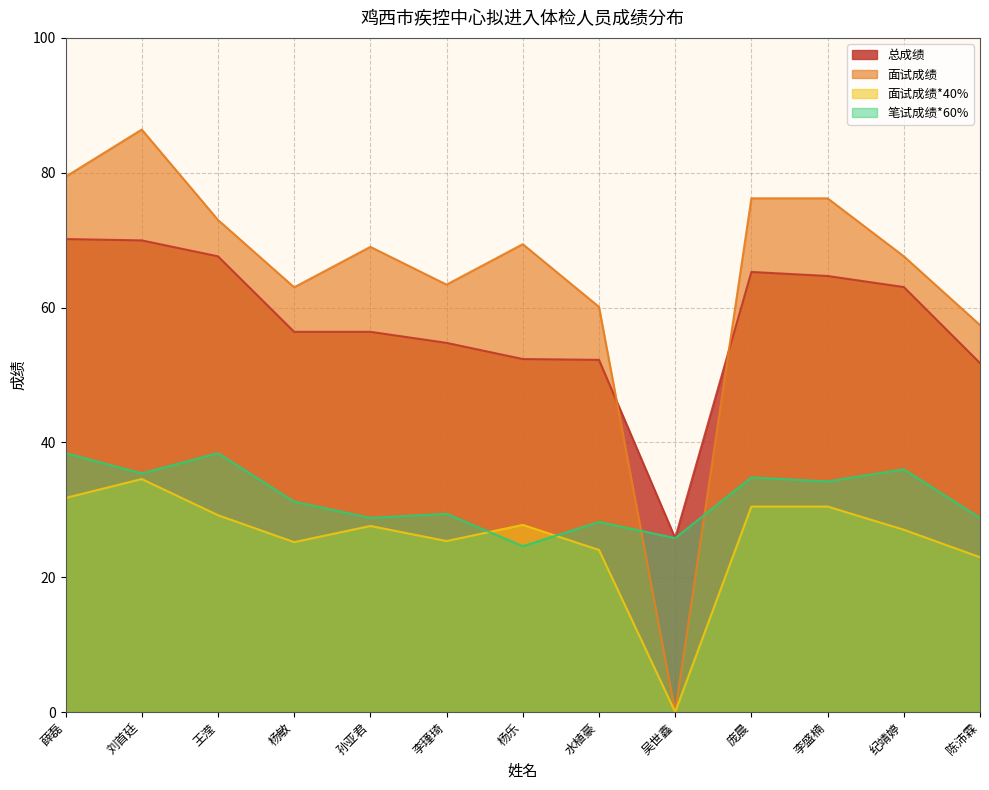

Reading left to right, what are all the values shown in this chart?

面试成绩*40%: 薛磊=31.8	刘首廷=34.6	王滢=29.2	杨敏=25.2	孙亚君=27.6	李瑾琦=25.4	杨乐=27.8	水植豪=24.0	吴世鑫=0.0	庞晨=30.5	李盛楠=30.5	纪靖婷=27.0	陈沛霖=23.0
面试成绩: 薛磊=79.4	刘首廷=86.4	王滢=73.0	杨敏=63.0	孙亚君=69.0	李瑾琦=63.4	杨乐=69.4	水植豪=60.1	吴世鑫=0.0	庞晨=76.2	李盛楠=76.2	纪靖婷=67.6	陈沛霖=57.4
笔试成绩*60%: 薛磊=38.4	刘首廷=35.4	王滢=38.4	杨敏=31.2	孙亚君=28.8	李瑾琦=29.4	杨乐=24.6	水植豪=28.2	吴世鑫=25.8	庞晨=34.8	李盛楠=34.2	纪靖婷=36.0	陈沛霖=28.8
总成绩: 薛磊=70.2	刘首廷=70.0	王滢=67.6	杨敏=56.4	孙亚君=56.4	李瑾琦=54.8	杨乐=52.4	水植豪=52.2	吴世鑫=25.8	庞晨=65.3	李盛楠=64.7	纪靖婷=63.0	陈沛霖=51.8